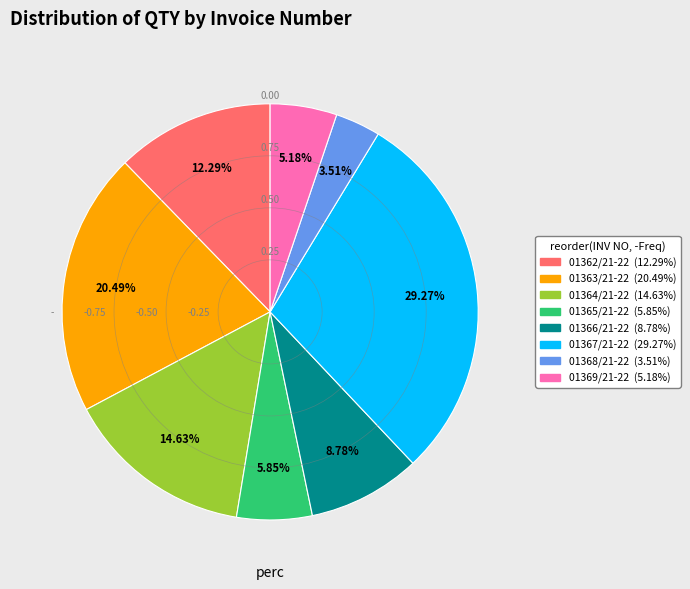

Count the number of slices in the pie.

8